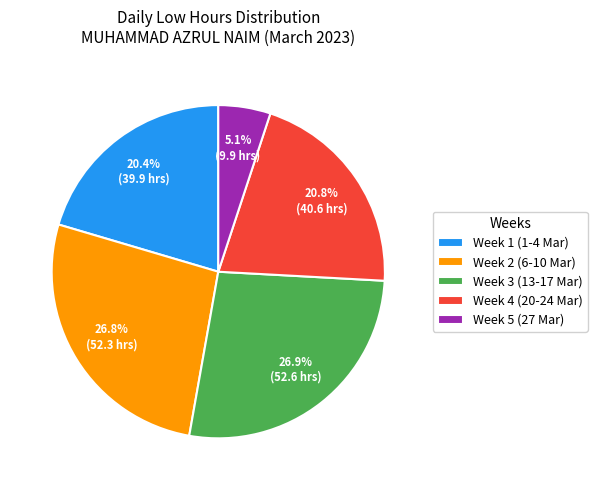

What percentage do Week 3 (13-17 Mar) and Week 2 (6-10 Mar) together represent?

53.7%